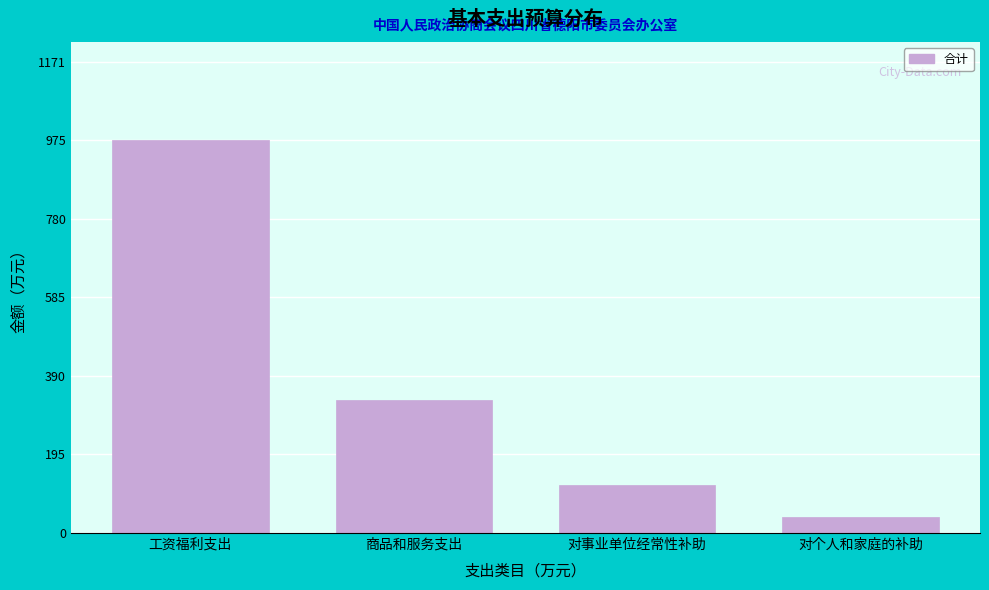

What is the label of the 2nd bar from the right?

对事业单位经常性补助